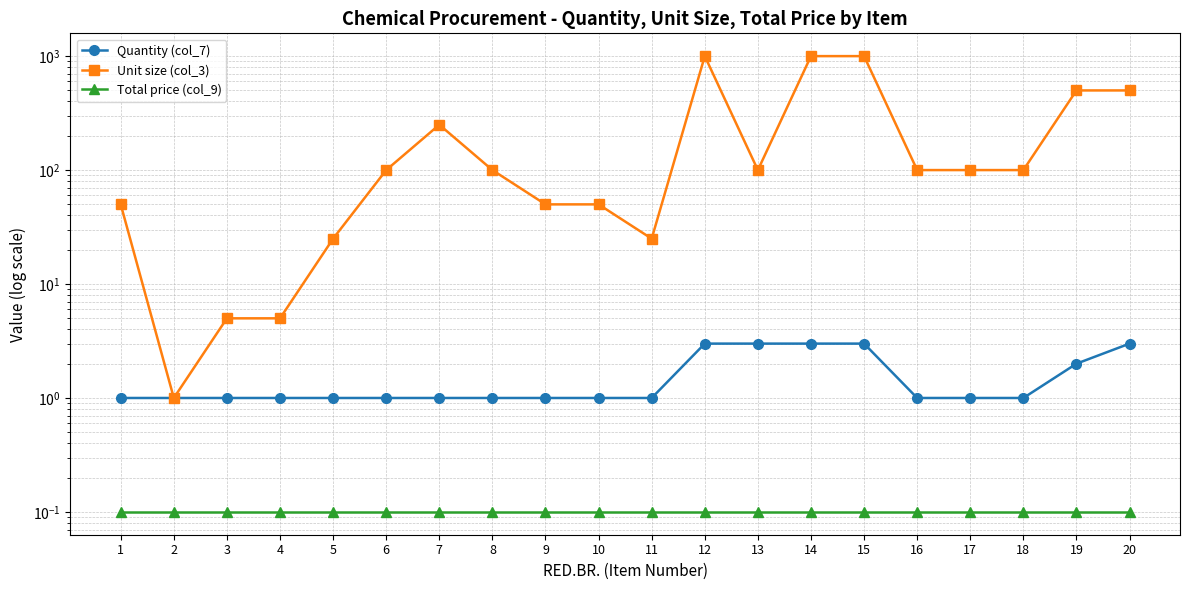

At which label does Total price (col_9) reach its minimum?

1